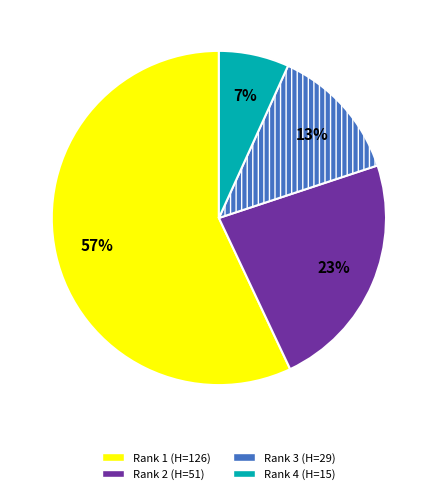

To the nearest percent, what is the difference between the Rank 1 (H=126) and Rank 3 (H=29) slice percentages?

44%